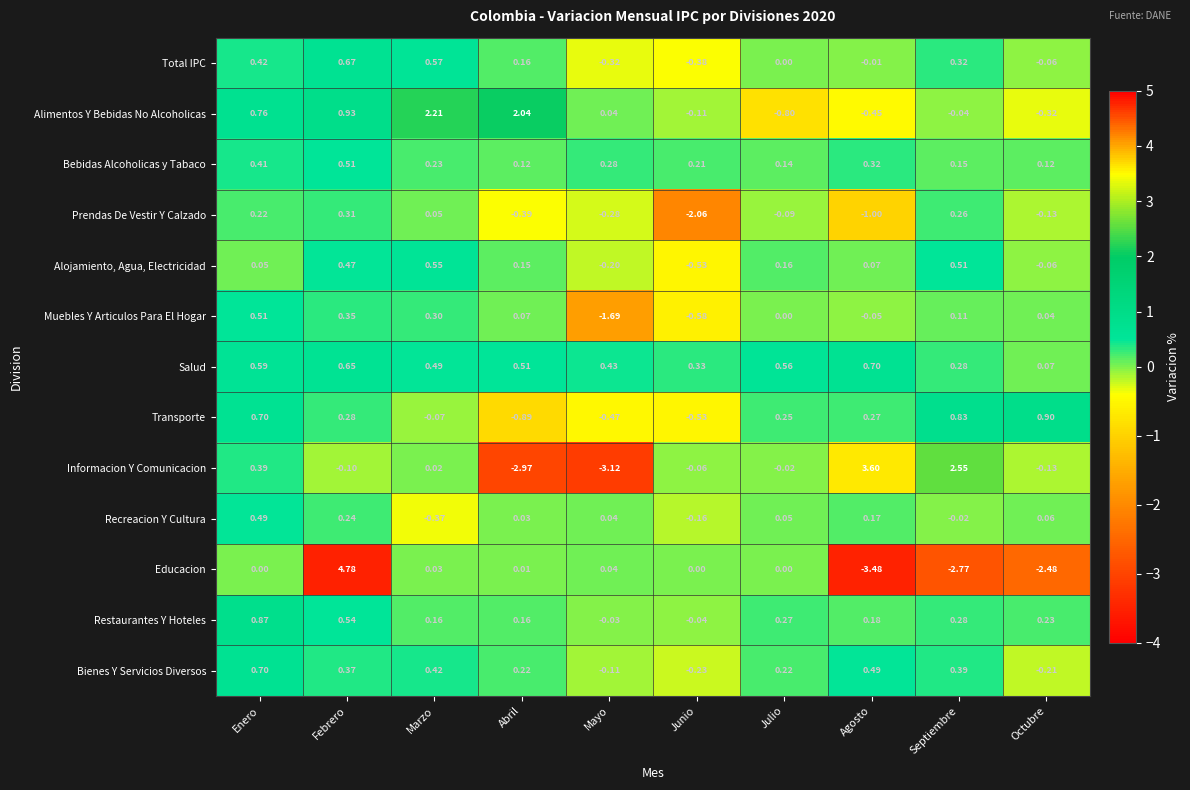

What is the greatest value displayed?

4.8